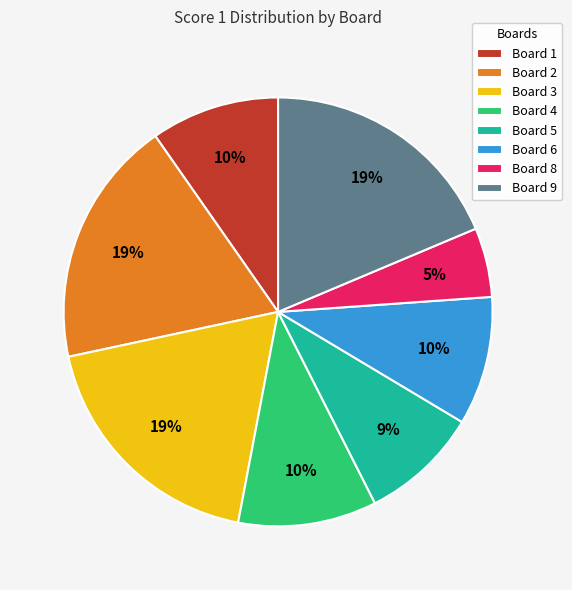

Between Board 4 and Board 2, which is larger?

Board 2